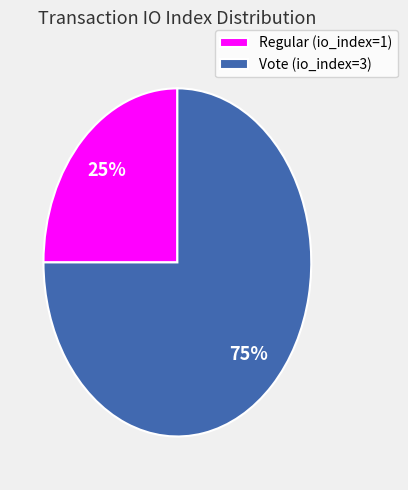

What is the ratio of the value at Vote (io_index=3) to the value at Regular (io_index=1)?

3.0